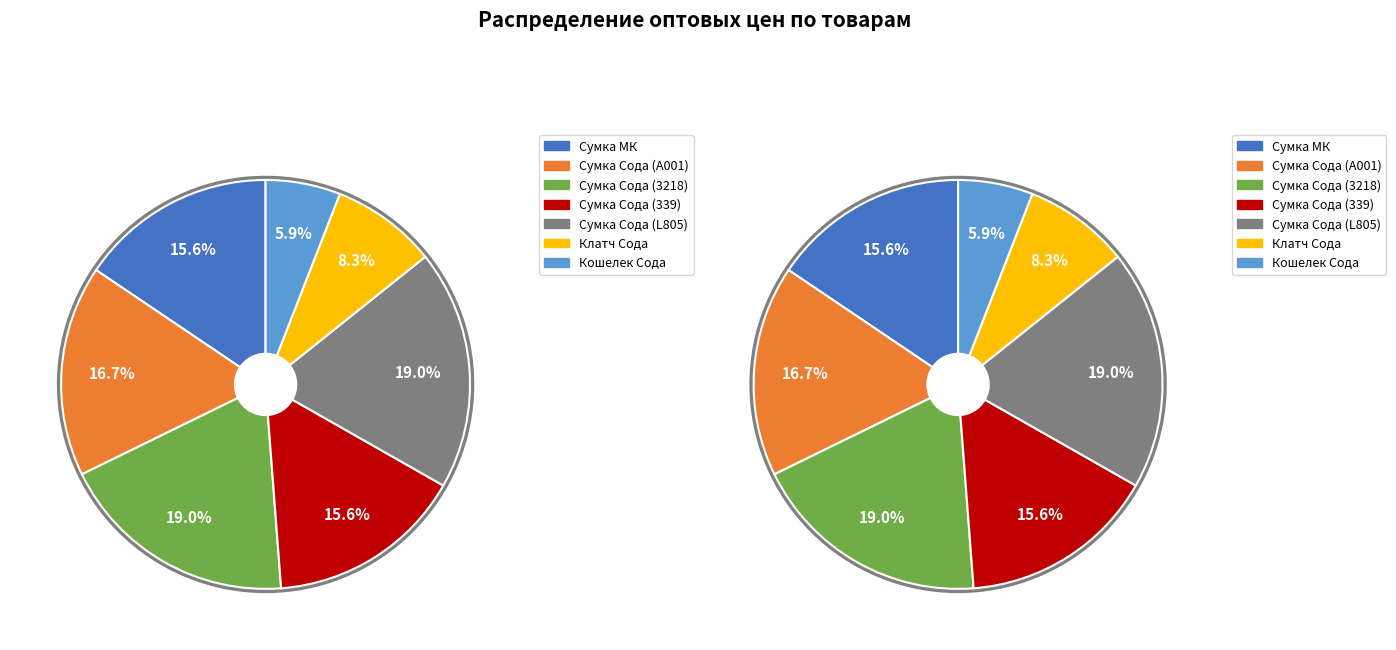

Count the number of slices in the pie.

7